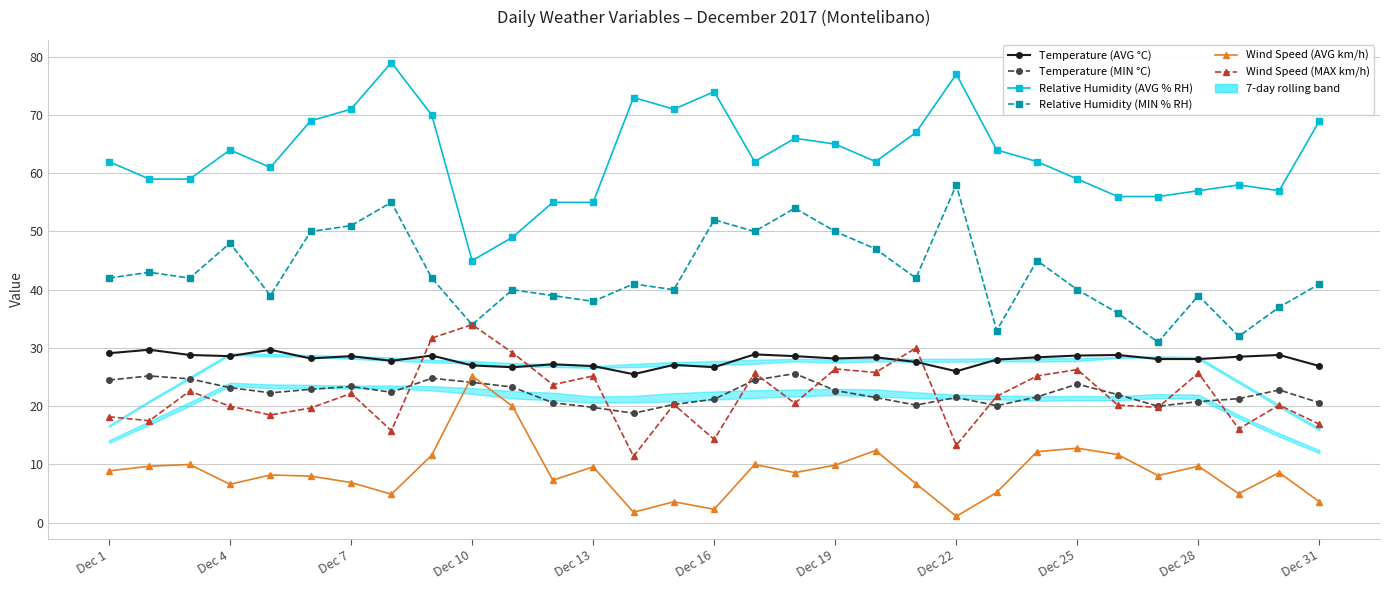

At which label does Temperature (MIN °C) first exceed 22?

Dec 1